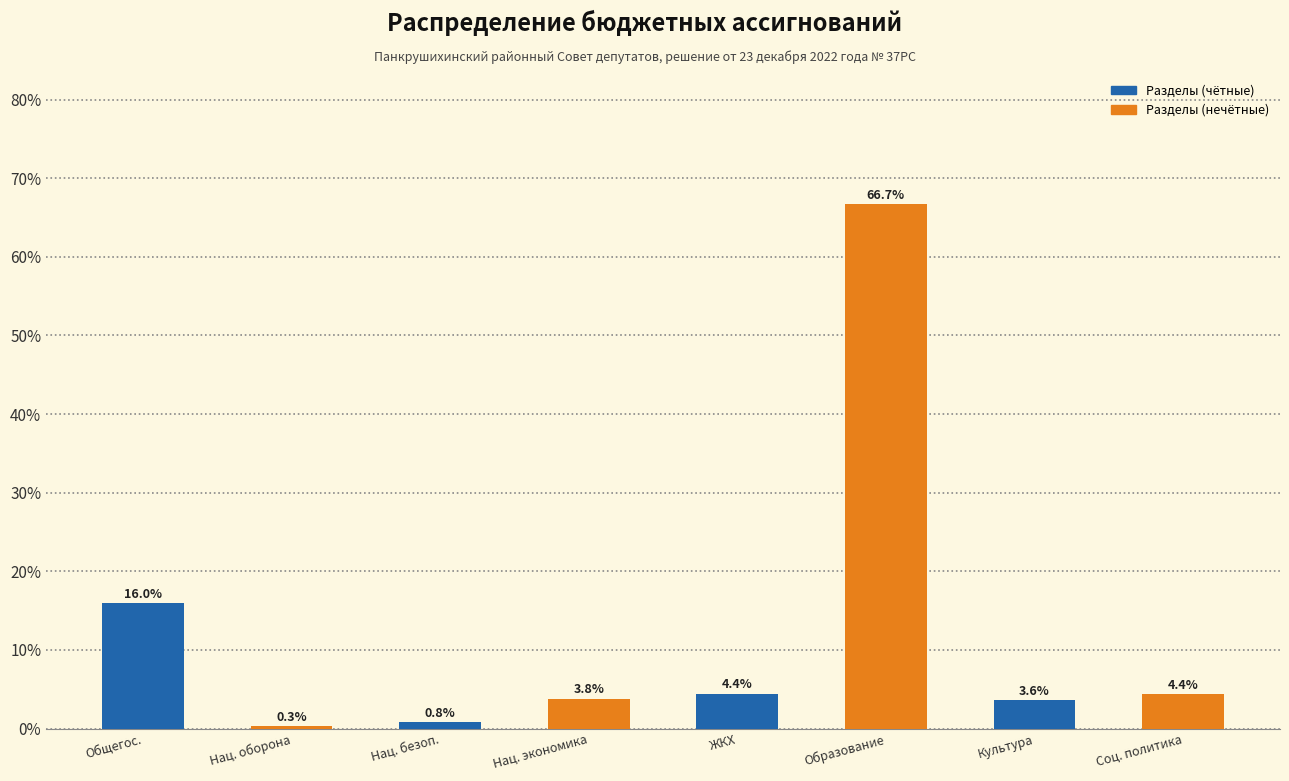

Reading right to left, extract all data points from this chart.

4.4	3.6	66.7	4.4	3.8	0.8	0.3	16.0